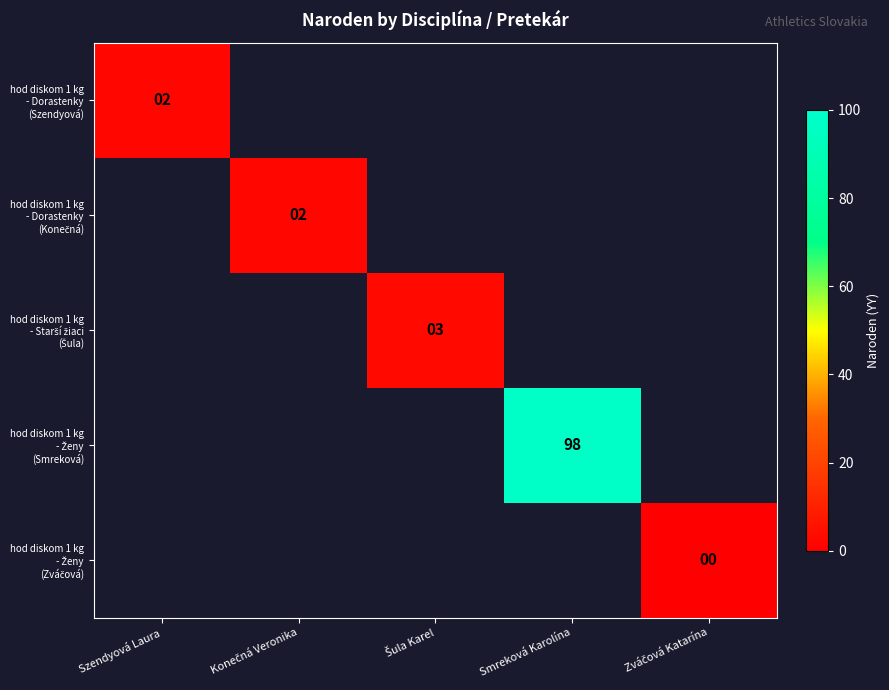

The hod diskom 1 kg - Dorastenky (Szendyová) series shows 2.0 at Szendyová Laura. True or false?

True